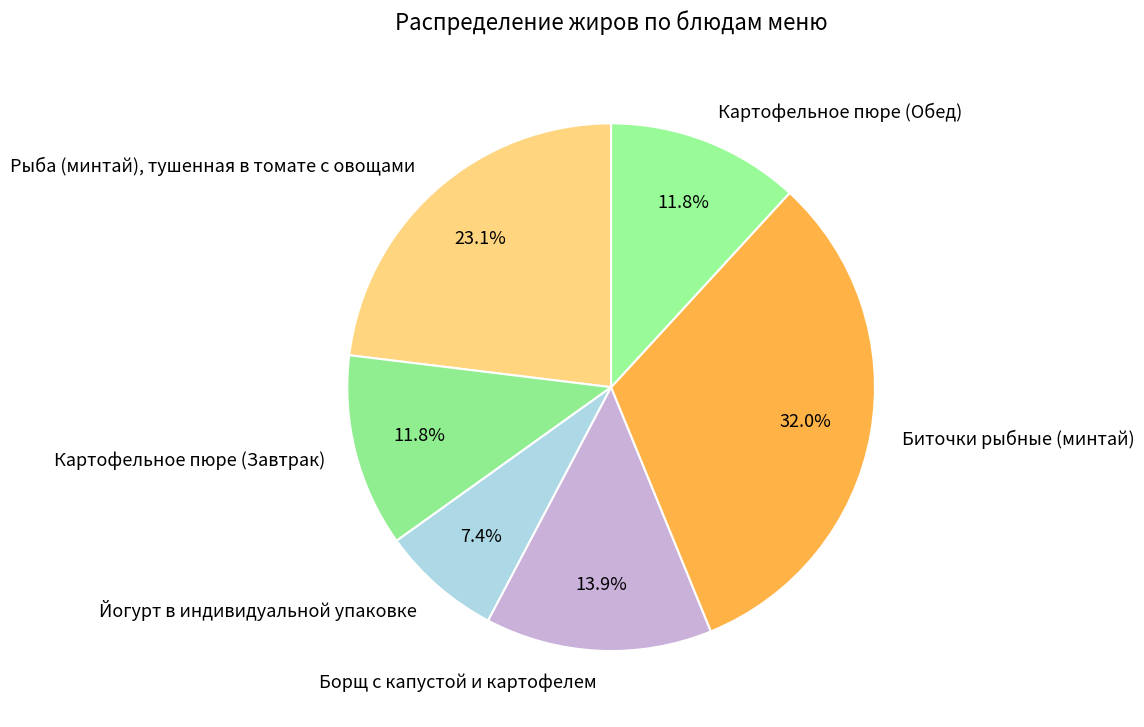

Does Рыба (минтай), тушенная в томате с овощами represent more than half of the total?

No